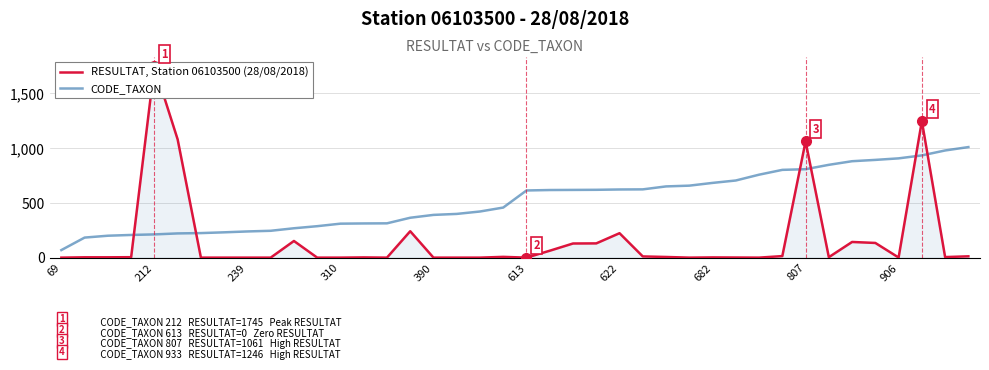

Which category has the lowest value in the CODE_TAXON series?

69